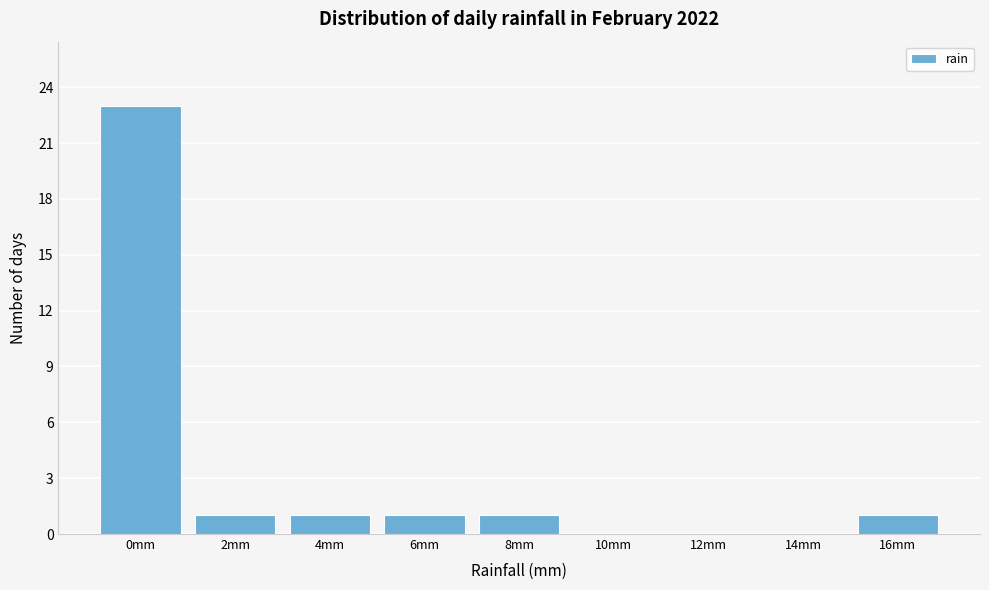

Reading left to right, what are all the values shown in this chart?

0mm=23	2mm=1	4mm=1	6mm=1	8mm=1	10mm=0	12mm=0	14mm=0	16mm=1